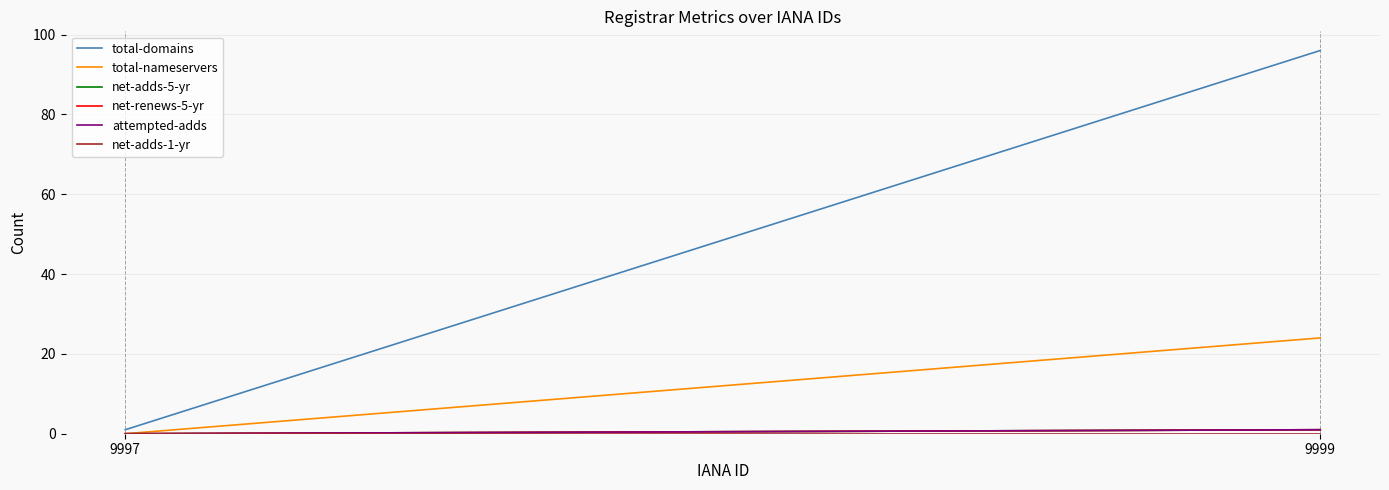

What is the highest value of the net-adds-5-yr series?

1